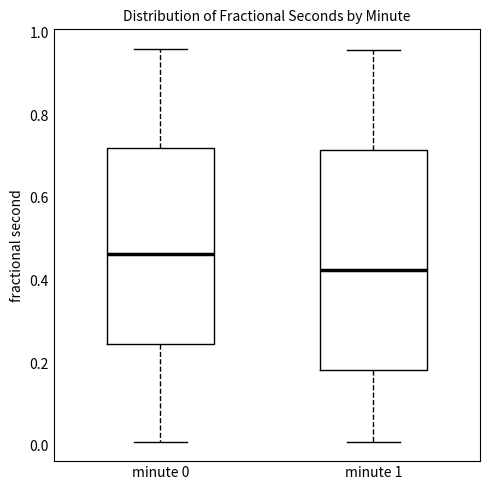

Reading left to right, read every box against the y-axis: the position of its median line, the range the box covers, and the ends of its whiskers. The values are not printed on the chart, so give them approximately, as read against the axis.

minute 0: median 0.46, box 0.24 to 0.72, whiskers 0.02 to 0.96
minute 1: median 0.42, box 0.18 to 0.72, whiskers 0.02 to 0.96